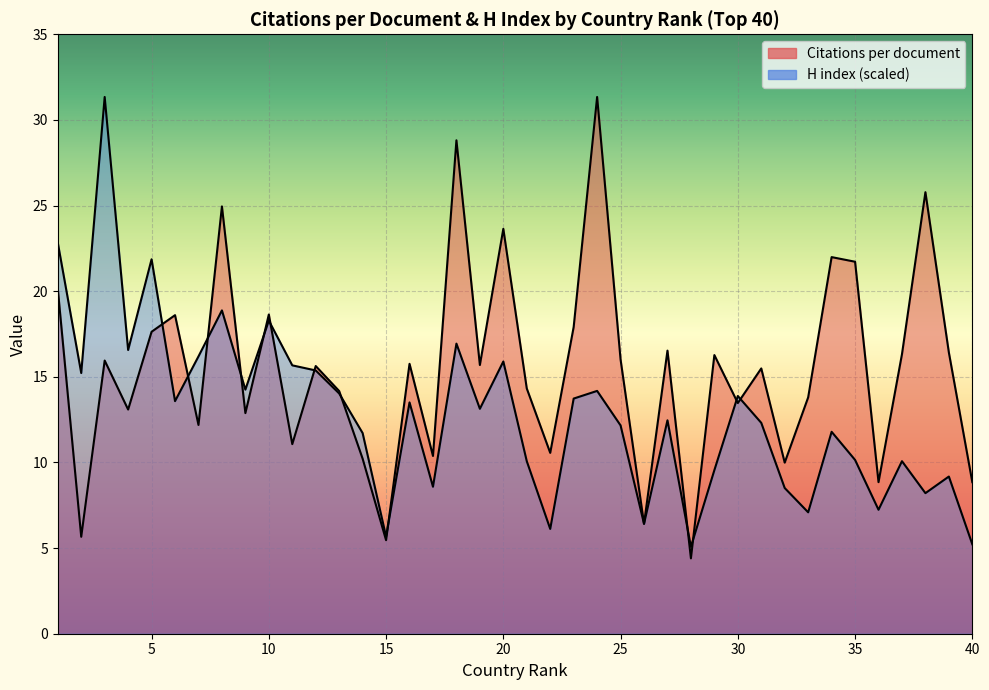

Is the value of Citations per document at 11 greater than the value of H index at 12?

No